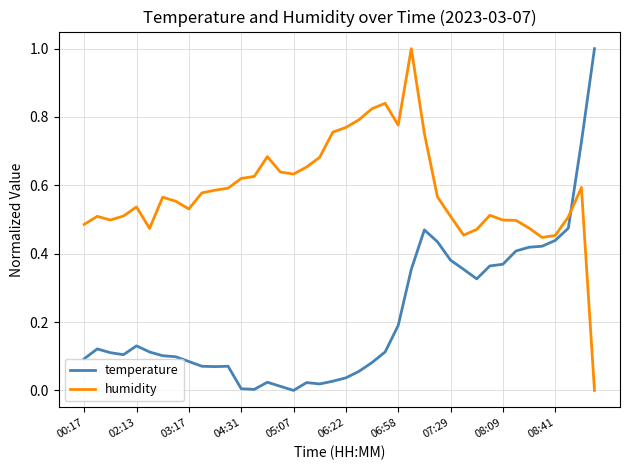

What are all the series names shown in the legend?

temperature, humidity